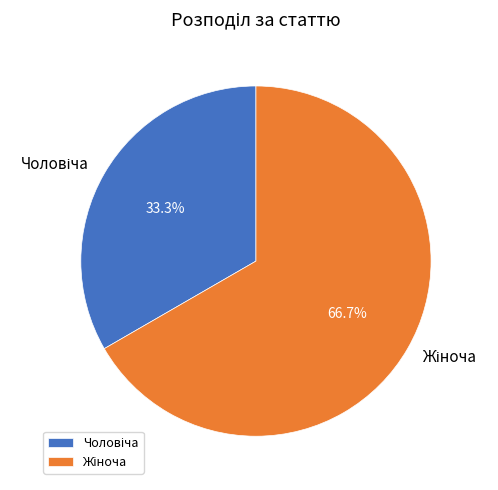

Is there a majority slice in this chart?

Yes